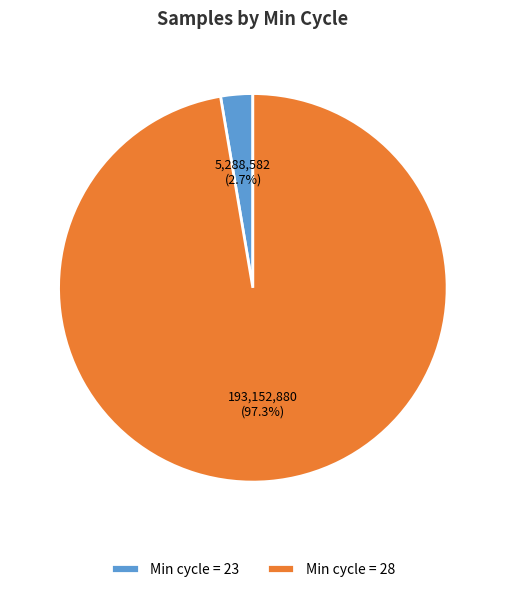

Which slice represents more than half of the pie?

Min cycle = 28